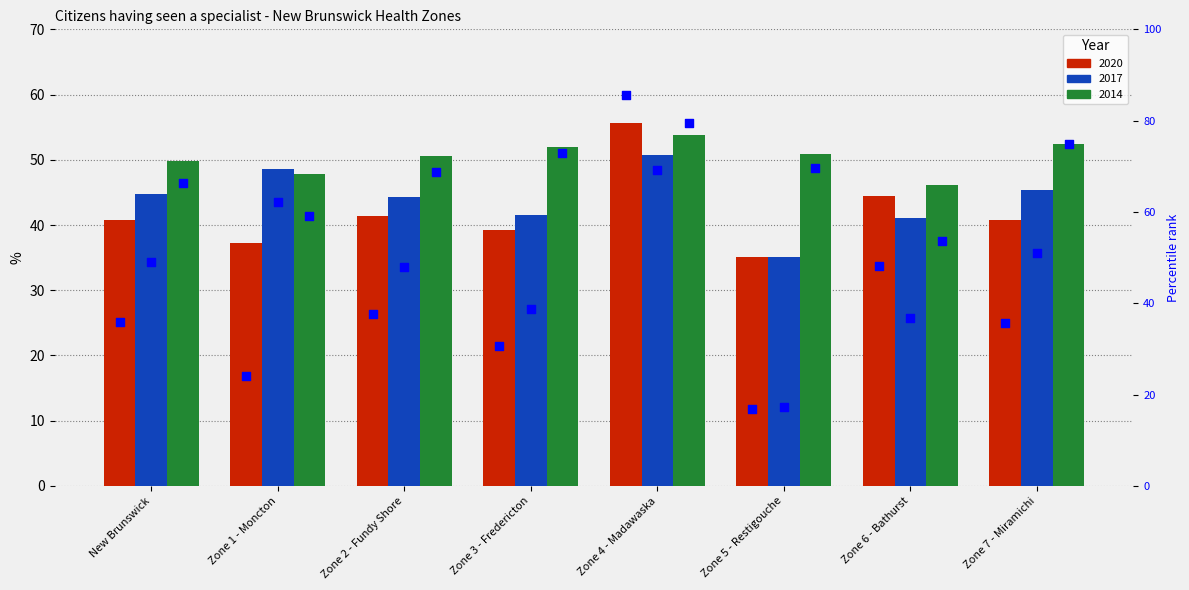

At which category is the sum across all series the highest?

Zone 4 - Madawaska